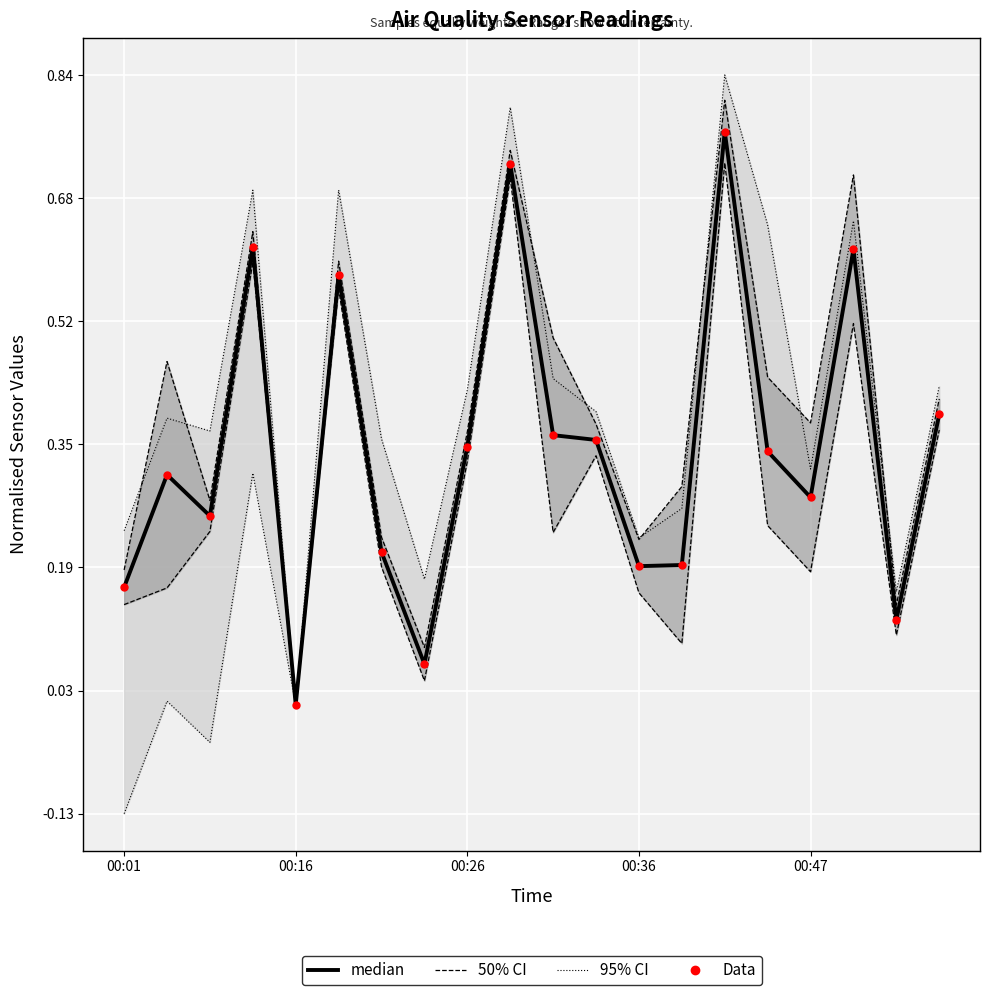

At how many categories does at least one series exceed 0?

20